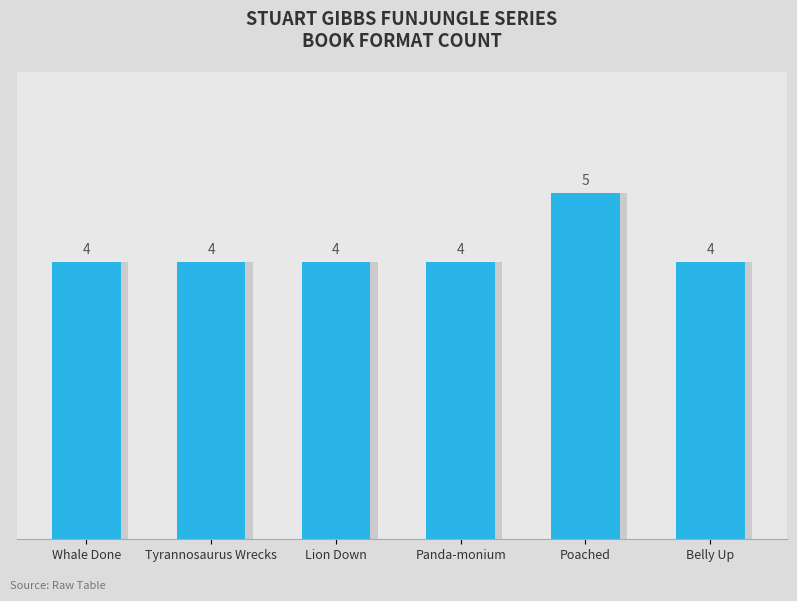

How many data points does each series have?

6